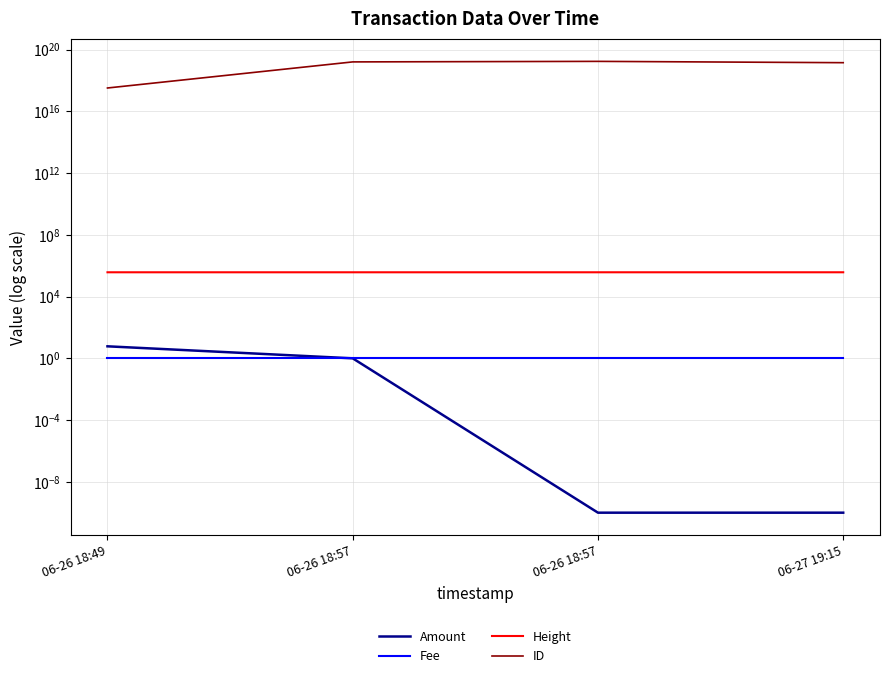

Where is Amount nearest to the value 3?

06-26 18:57